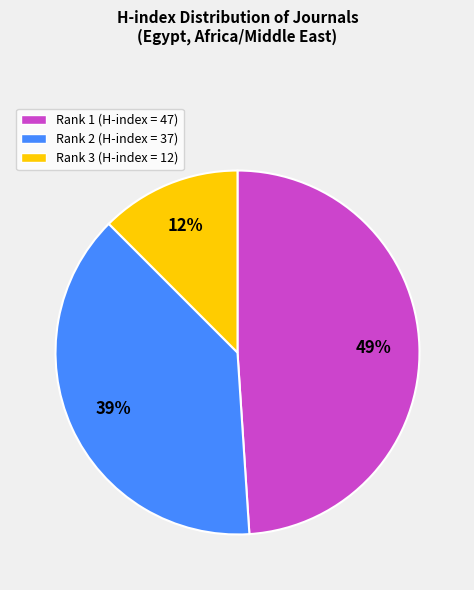

Which slice is the smallest?

Rank 3 (H-index = 12)